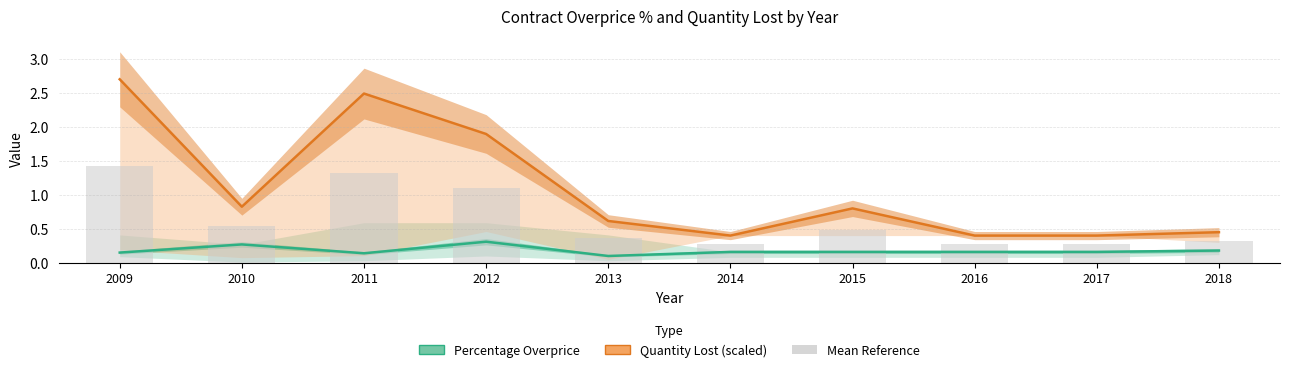

Are the bars grouped side by side (vs. stacked)?

Yes